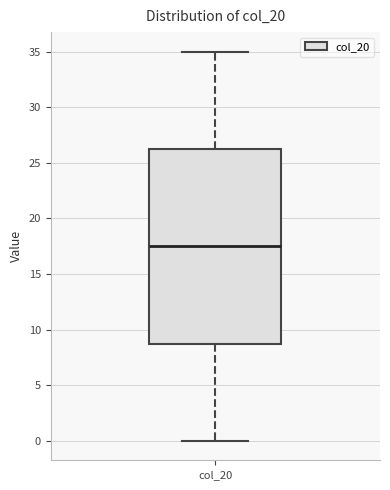

Read this box plot against the y-axis: the position of the median line, the range covered by the box, and the ends of both whiskers. The values are not printed on the chart, so give them approximately, as read against the axis.

median 17.5, box 9.0 to 26.5, whiskers 0.0 to 35.0